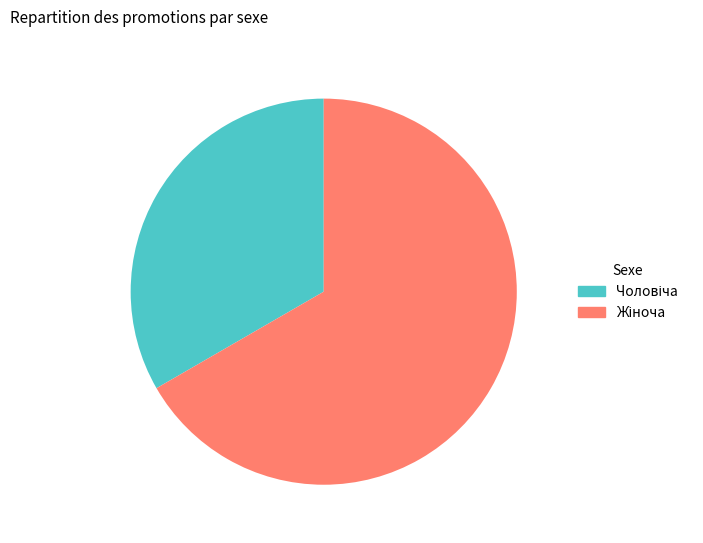

Is there any slice that represents more than half of the pie?

Yes